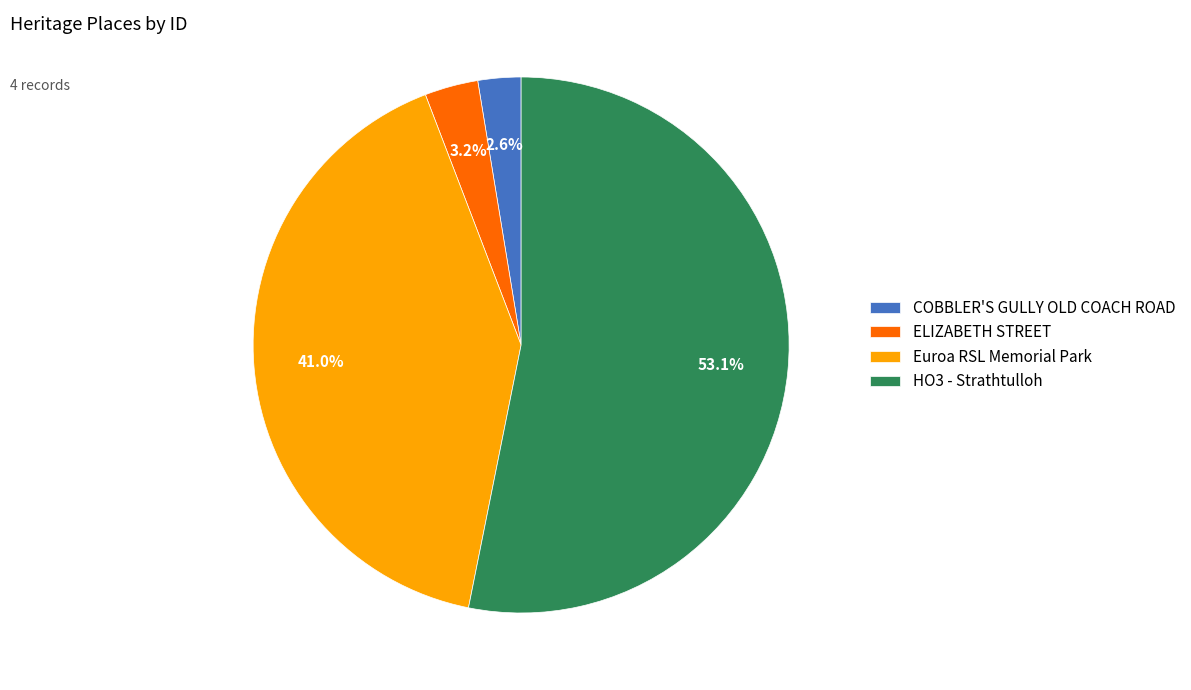

To the nearest percent, what is the difference between the largest and smallest slice percentages?

51%